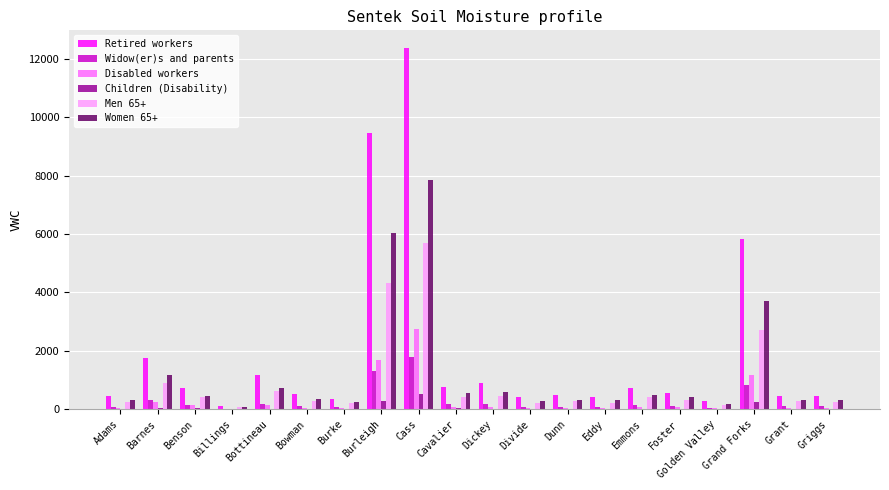

At which category is the sum across all series the highest?

Cass